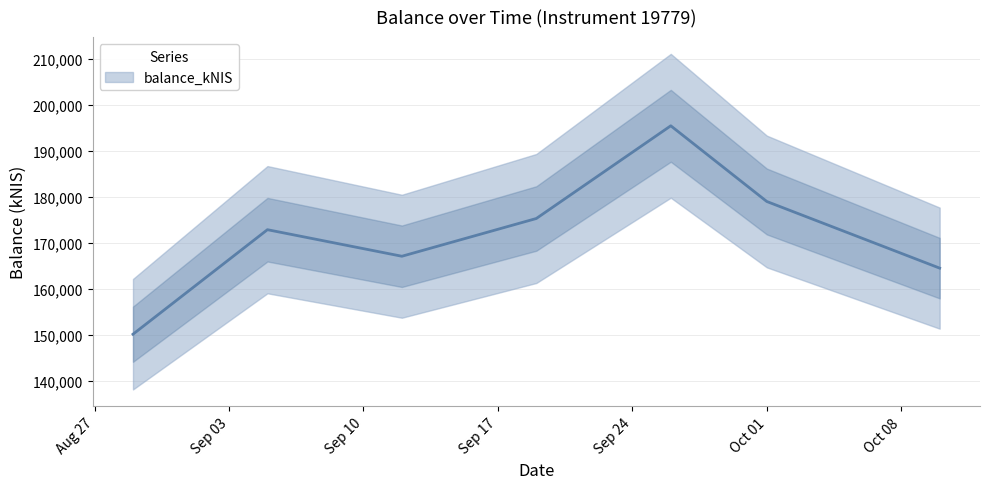

Reading left to right, what are all the values shown in this chart?

150088.8	172802.8	167031.0	175235.7	195381.4	178930.1	164449.2